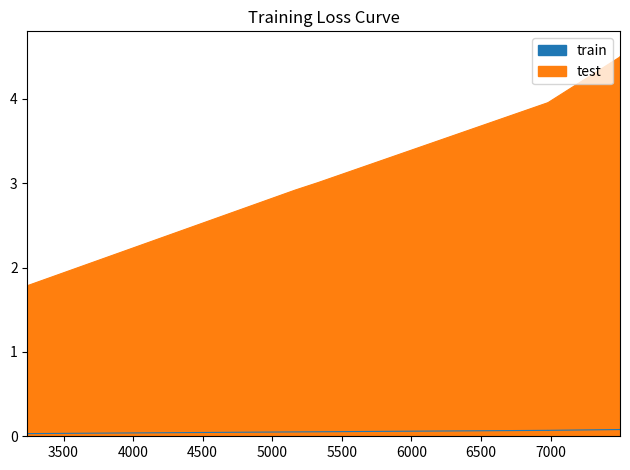

At which category is the sum across all series the highest?

7499